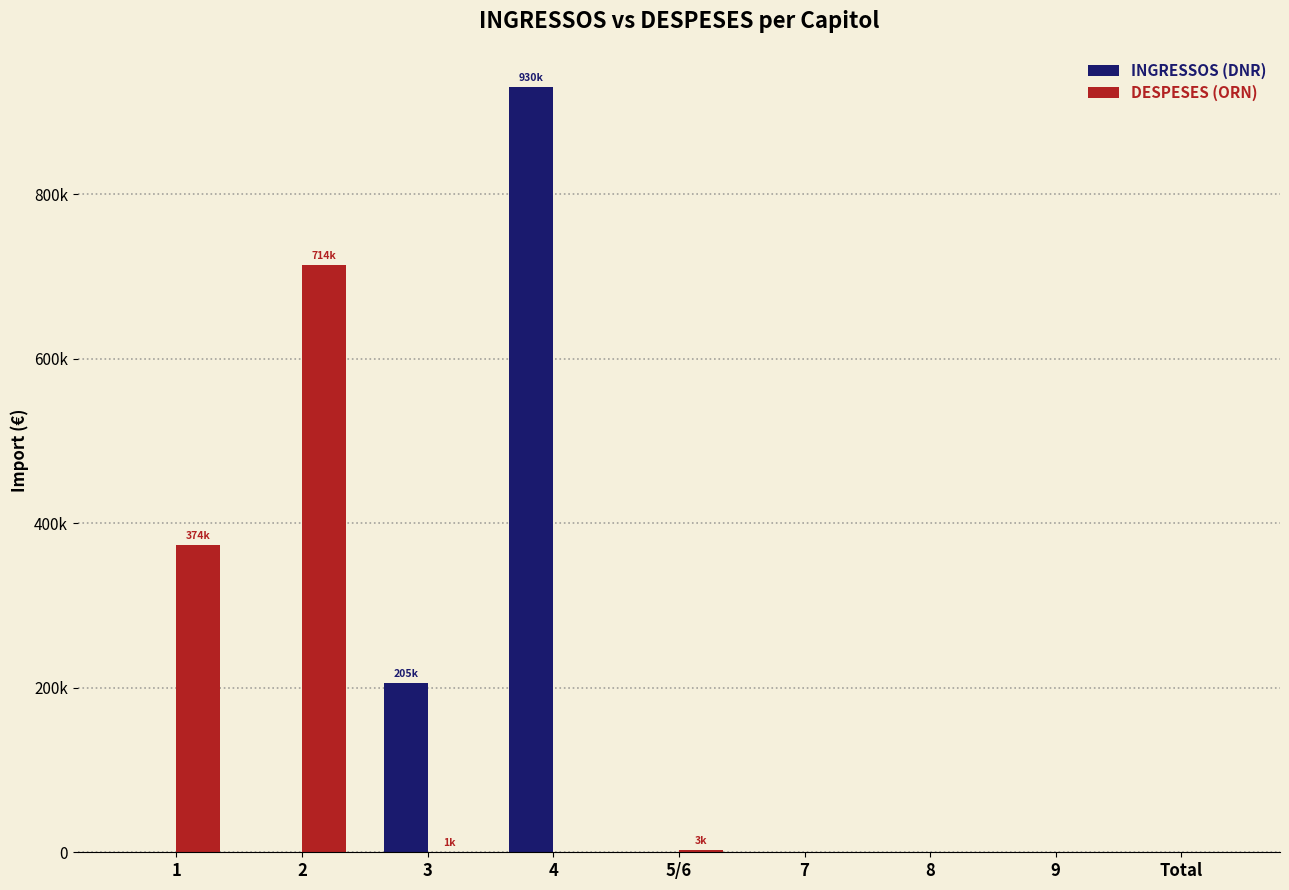

At which category is the sum across all series the highest?

4